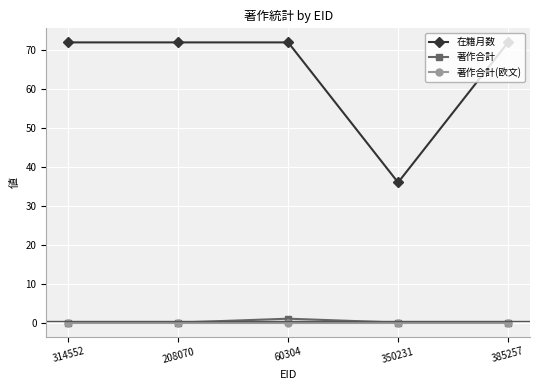

Is it true that 在籍月数 equals 72 at 60304?

True